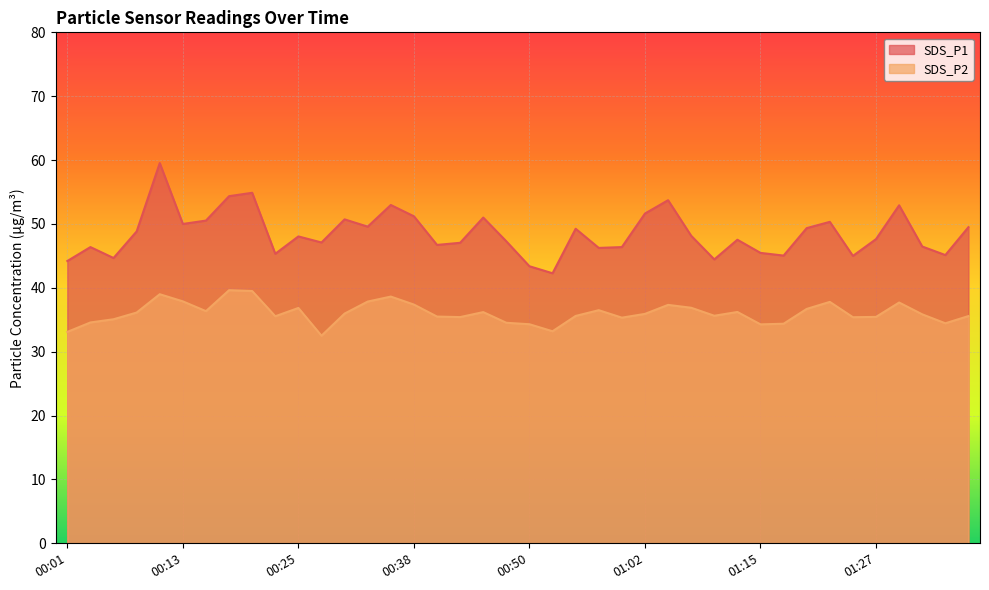

What is the difference between the maximum and second lowest values in the SDS_P1 series?

16.1